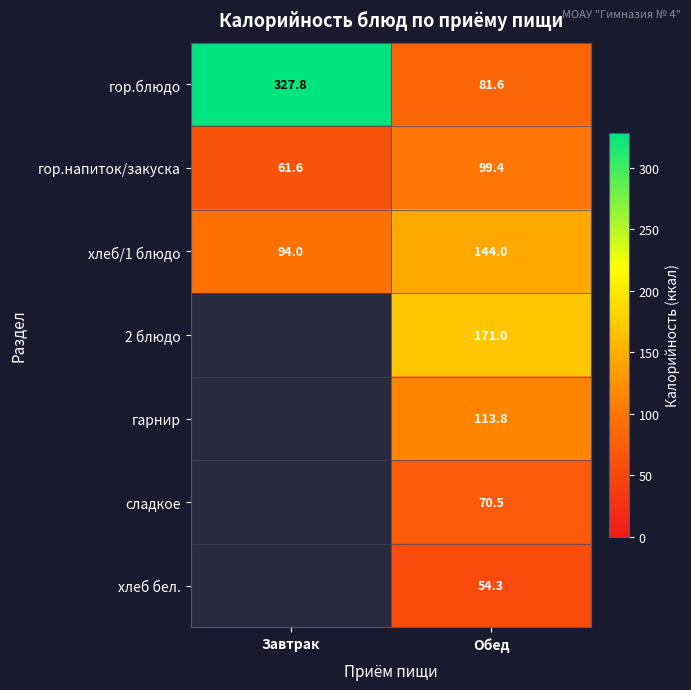

How many distinct data groups are displayed?

7